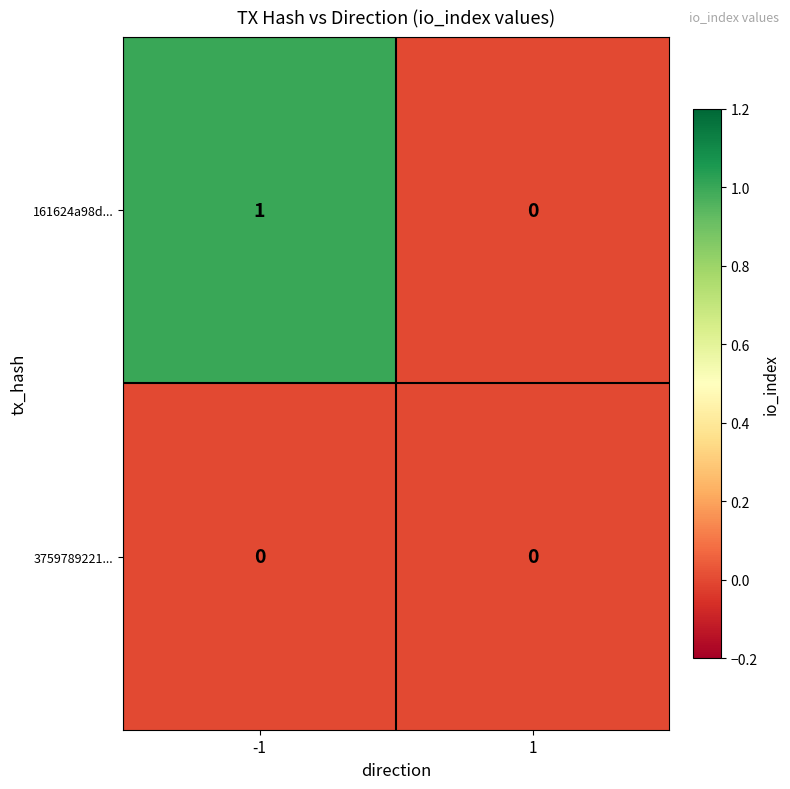

How many data points does each series have?

2